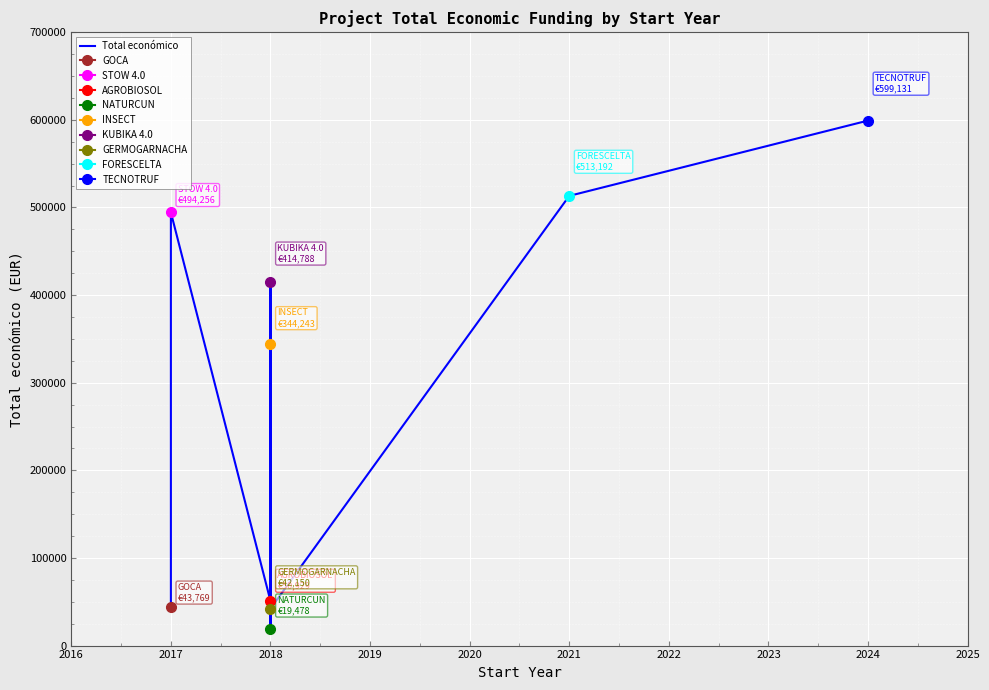

What is the sum of the values at 2018 and 2017?

536406